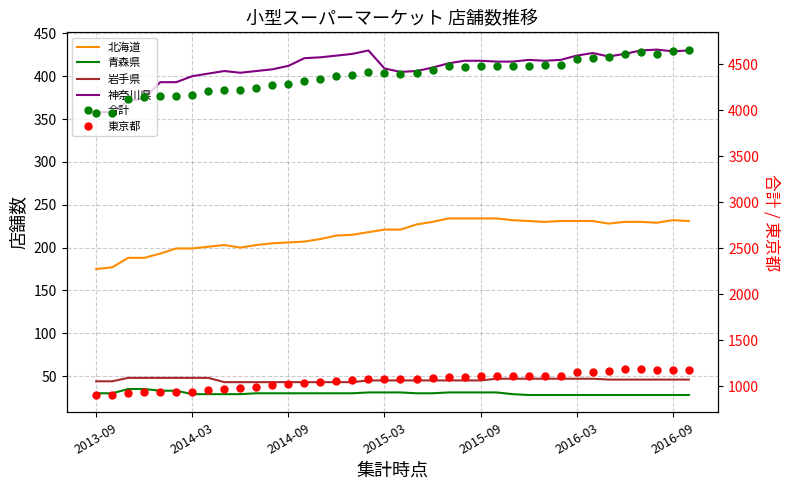

Is the value of 岩手県 at 13 greater than the value of 神奈川県 at 24?

No